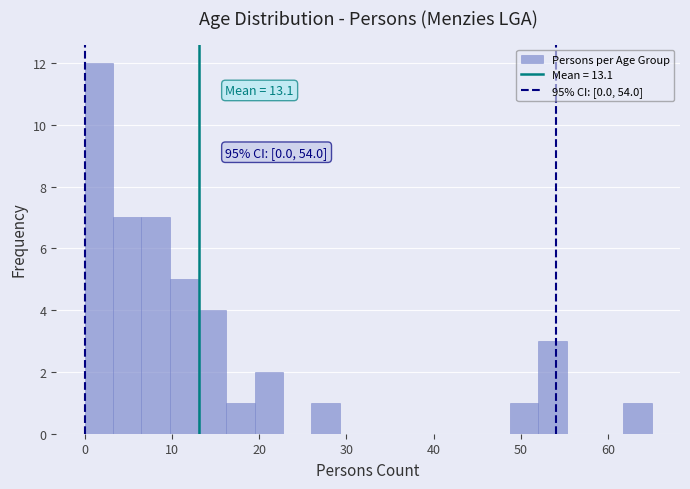

Read against the x-axis, roughly where is the centre of the tallest bar?

2